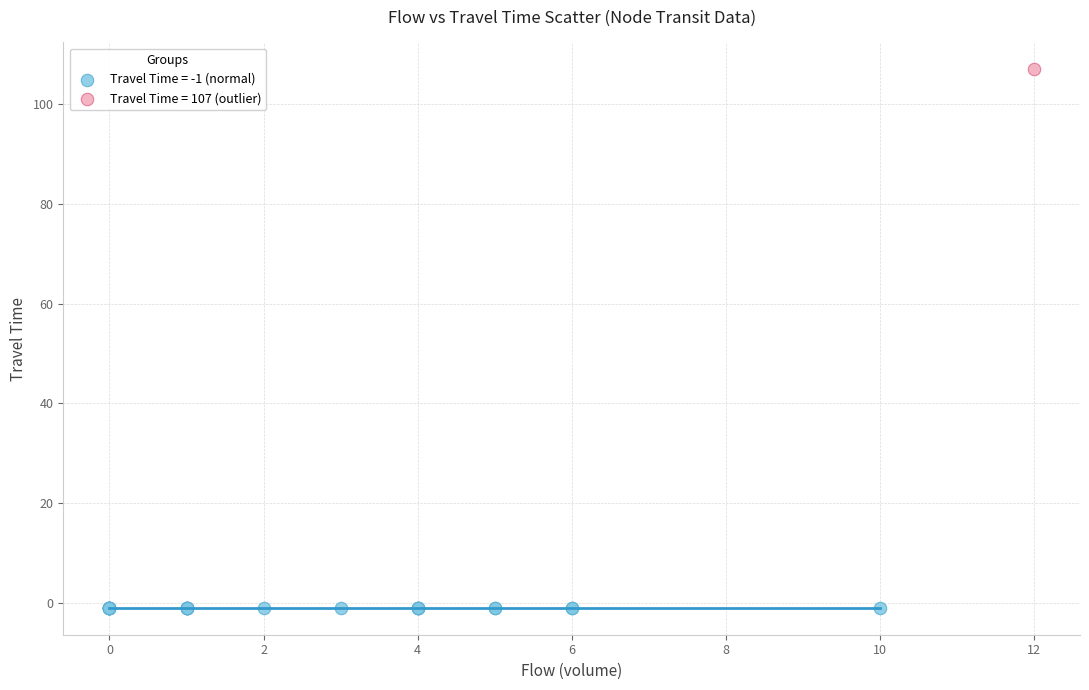

What are all the series names shown in the legend?

Travel Time = -1 (normal), Travel Time = 107 (outlier)